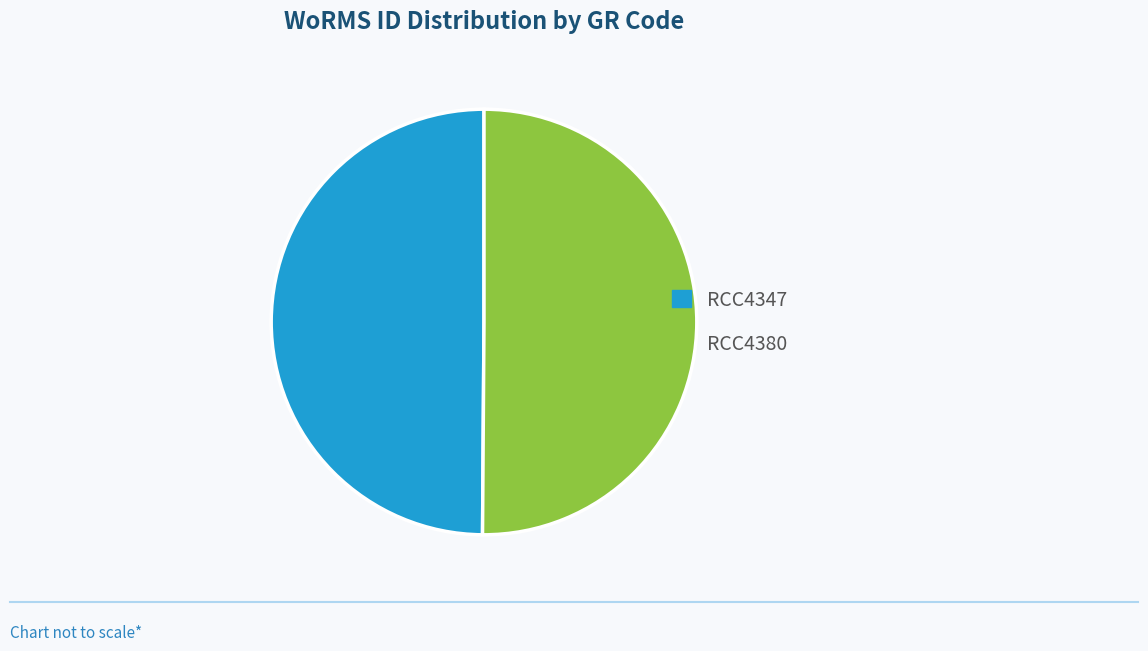

How many segments does this pie chart have?

2